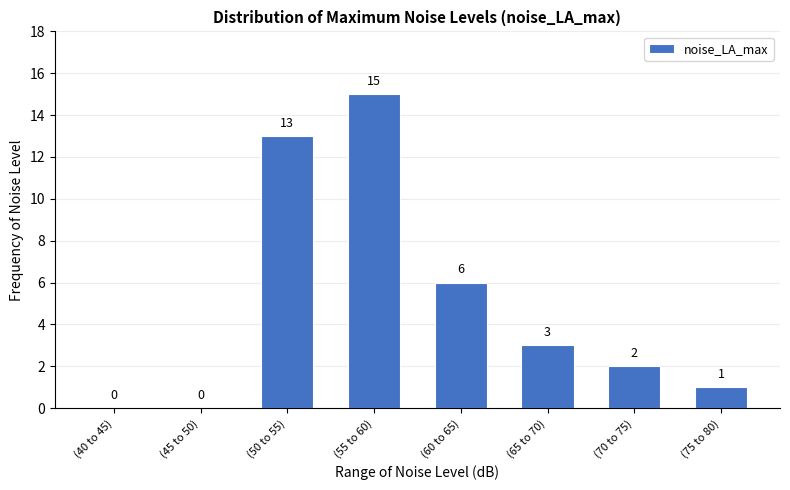

Reading left to right, list all the values displayed in this chart.

(40 to 45)=0	(45 to 50)=0	(50 to 55)=13	(55 to 60)=15	(60 to 65)=6	(65 to 70)=3	(70 to 75)=2	(75 to 80)=1